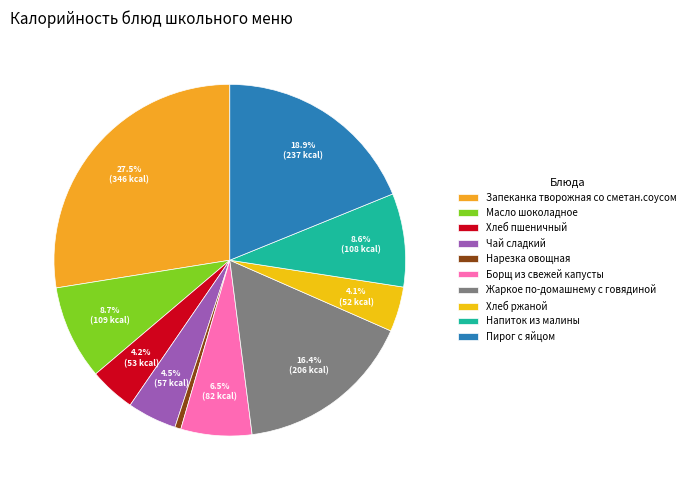

To the nearest percent, what percentage of the pie is Хлеб пшеничный?

4%